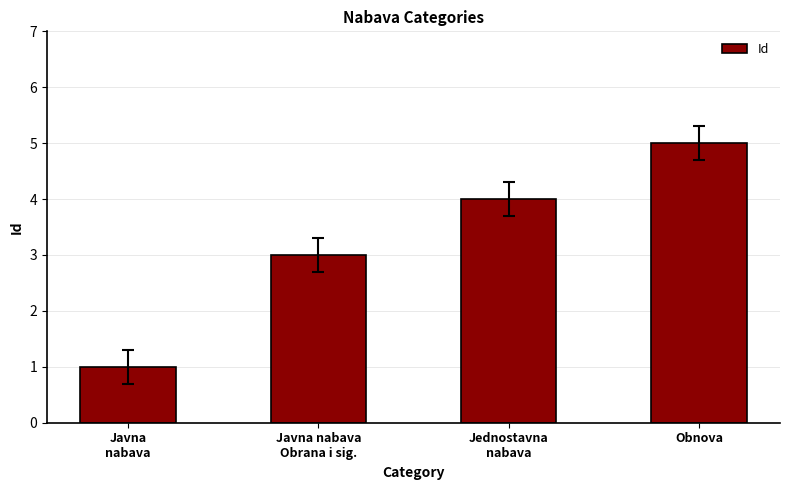

What is the approximate value at Jednostavna
nabava?

4